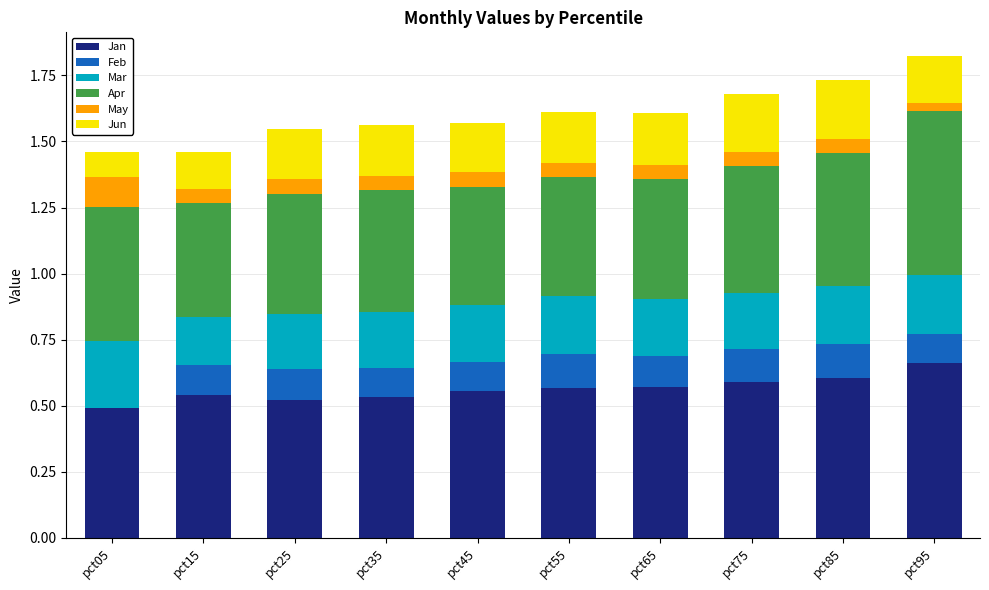

Which category has the highest value in the Jan series?

pct95